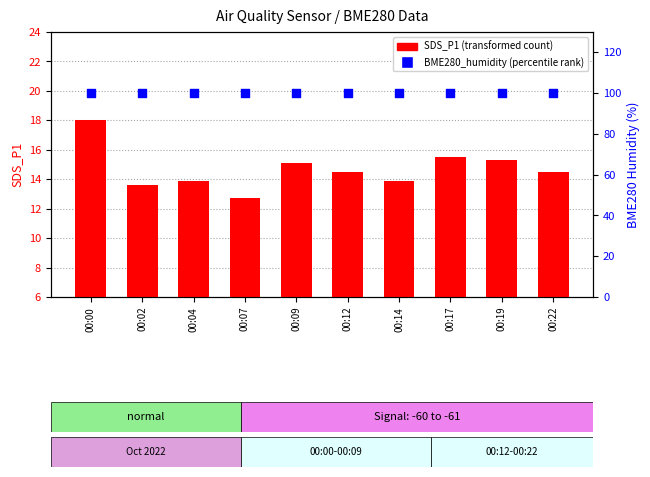

Which series has the largest Y range (max minus min)?

SDS_P1 (transformed count)